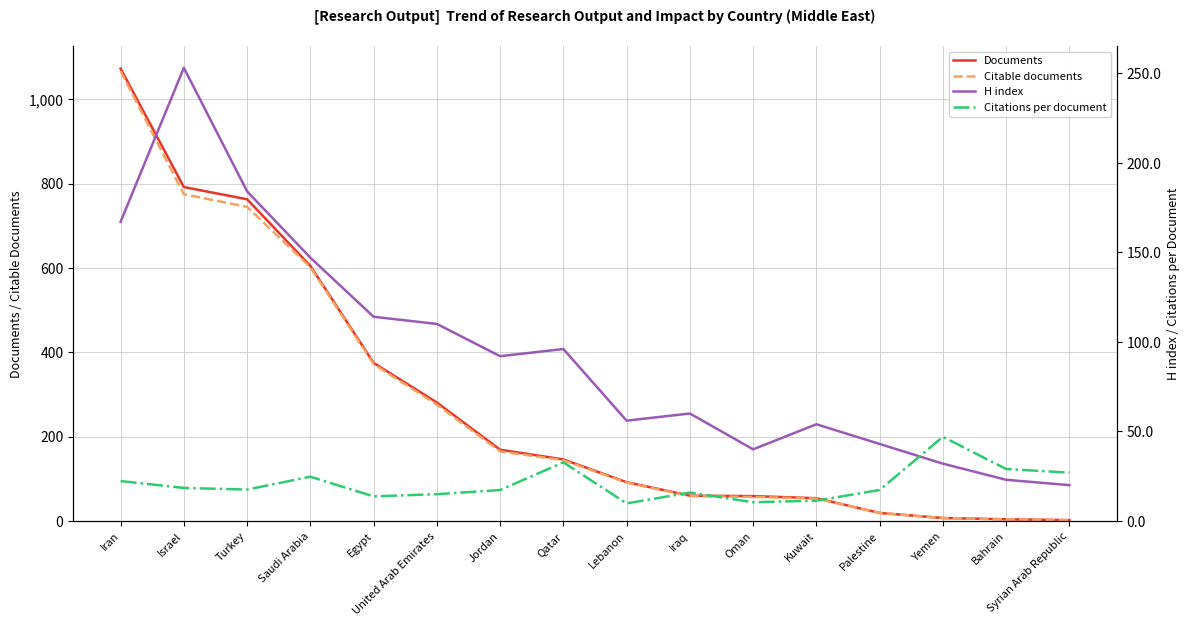

At which category is the sum across all series the highest?

Iran